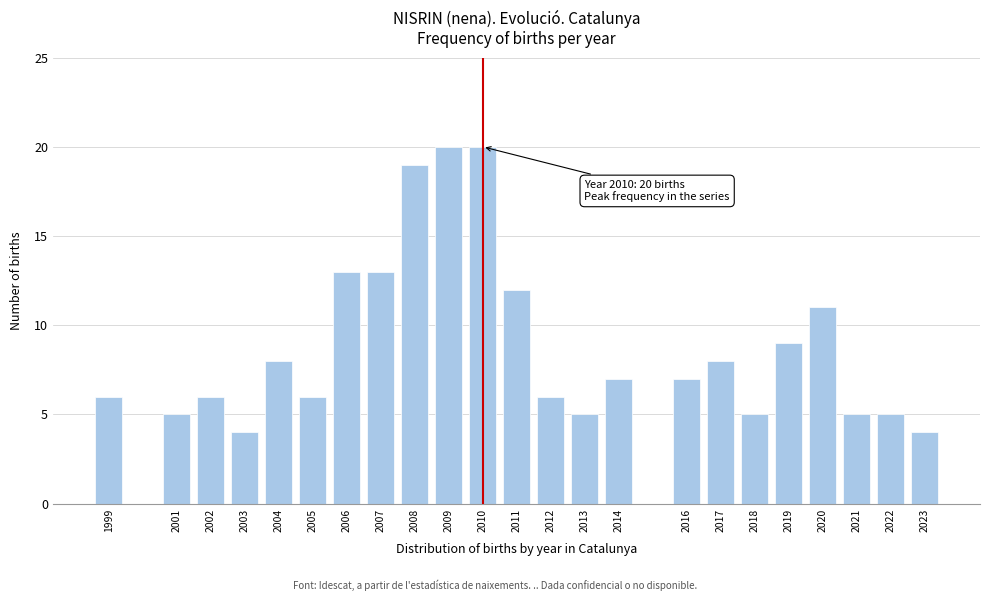

Reading left to right, what are all the values shown in this chart?

6	5	6	4	8	6	13	13	19	20	20	12	6	5	7	7	8	5	9	11	5	5	4